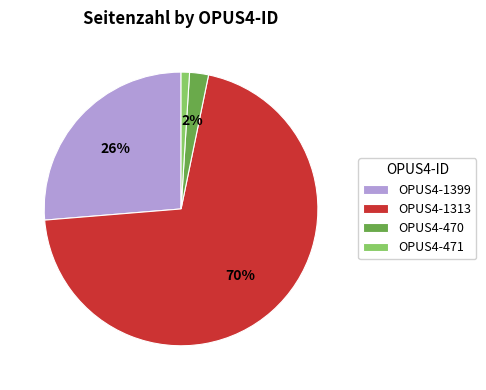

To the nearest percent, what is the difference between the OPUS4-1313 and OPUS4-1399 slice percentages?

44%